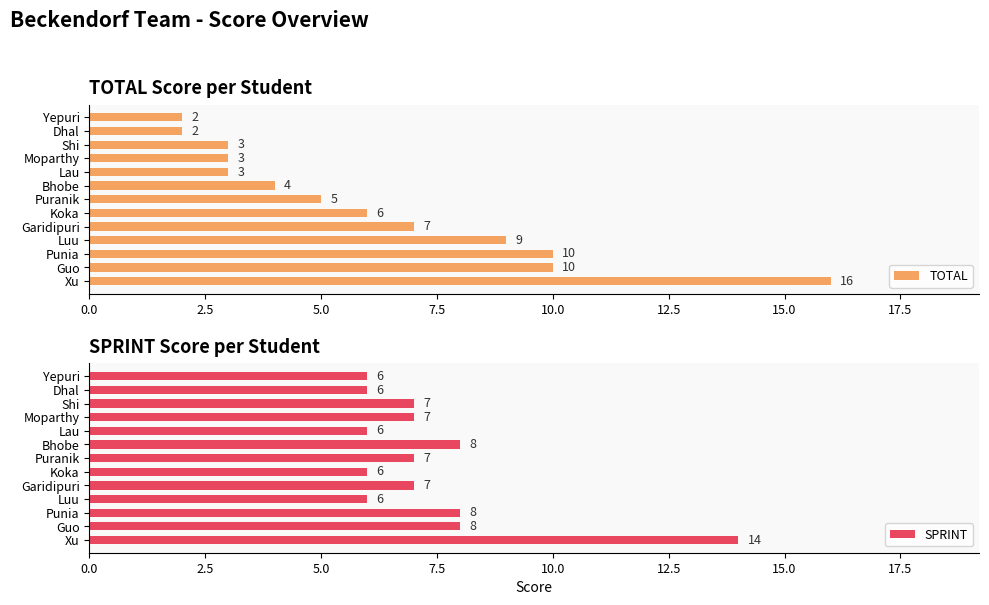

At which label is TOTAL closest to 9?

Luu